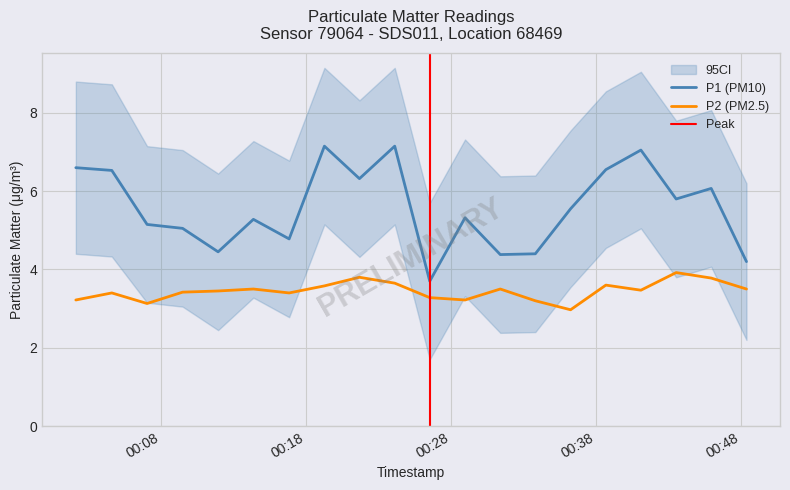

True or false: P1 and P2 cross at least once.

False